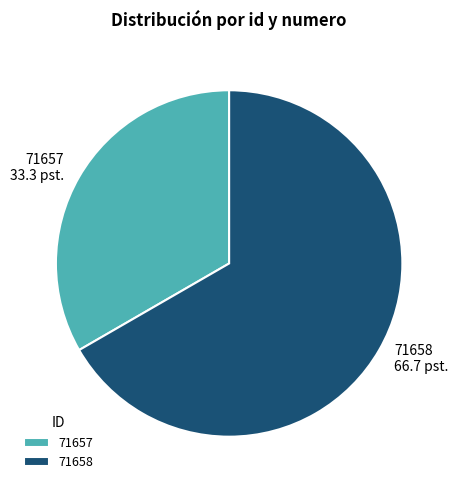

How many slices are in this pie chart?

2